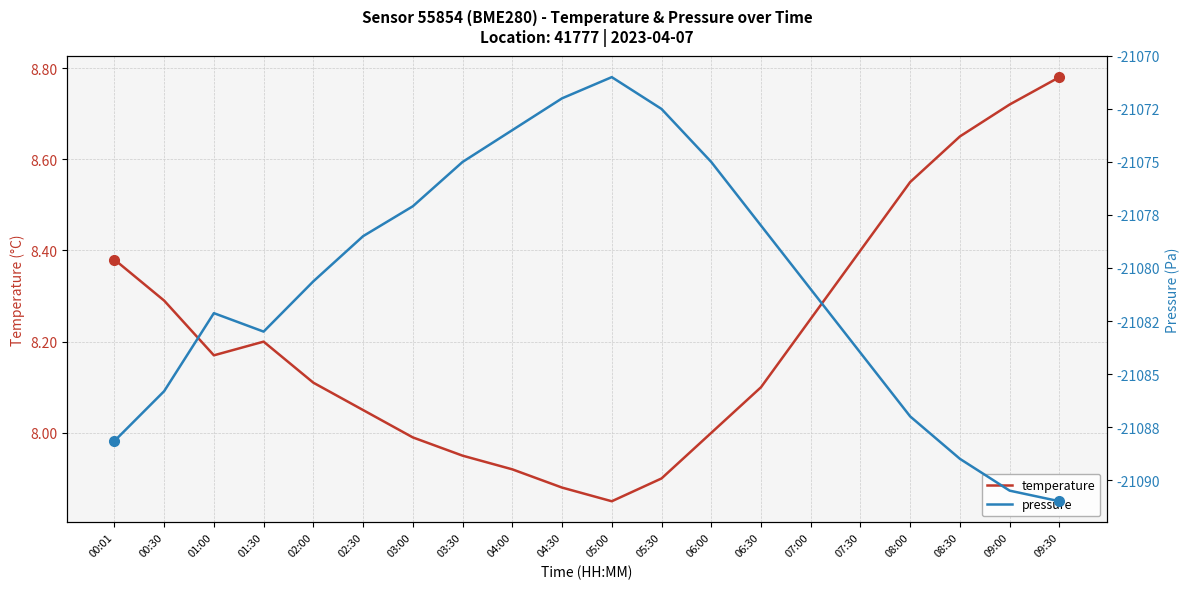

Rank the series at 02:30 from highest to lowest value.

temperature, pressure